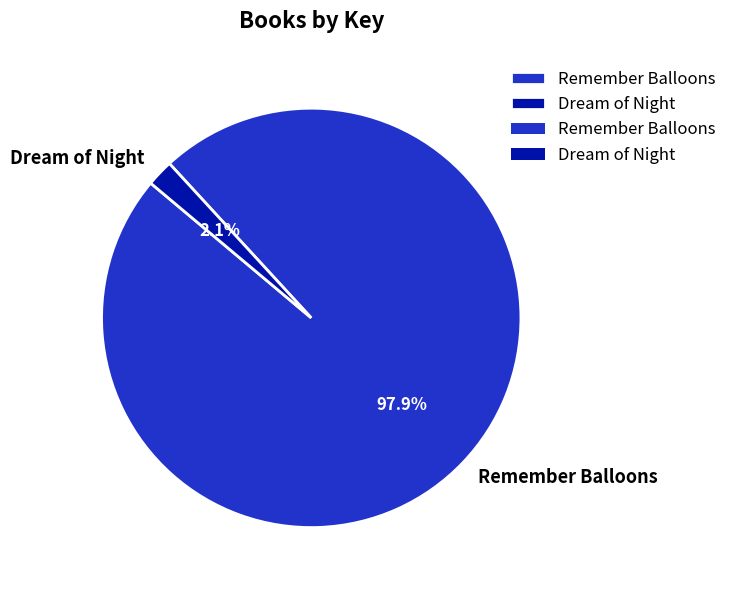

What is the total percentage of Remember Balloons and Dream of Night?

100.0%